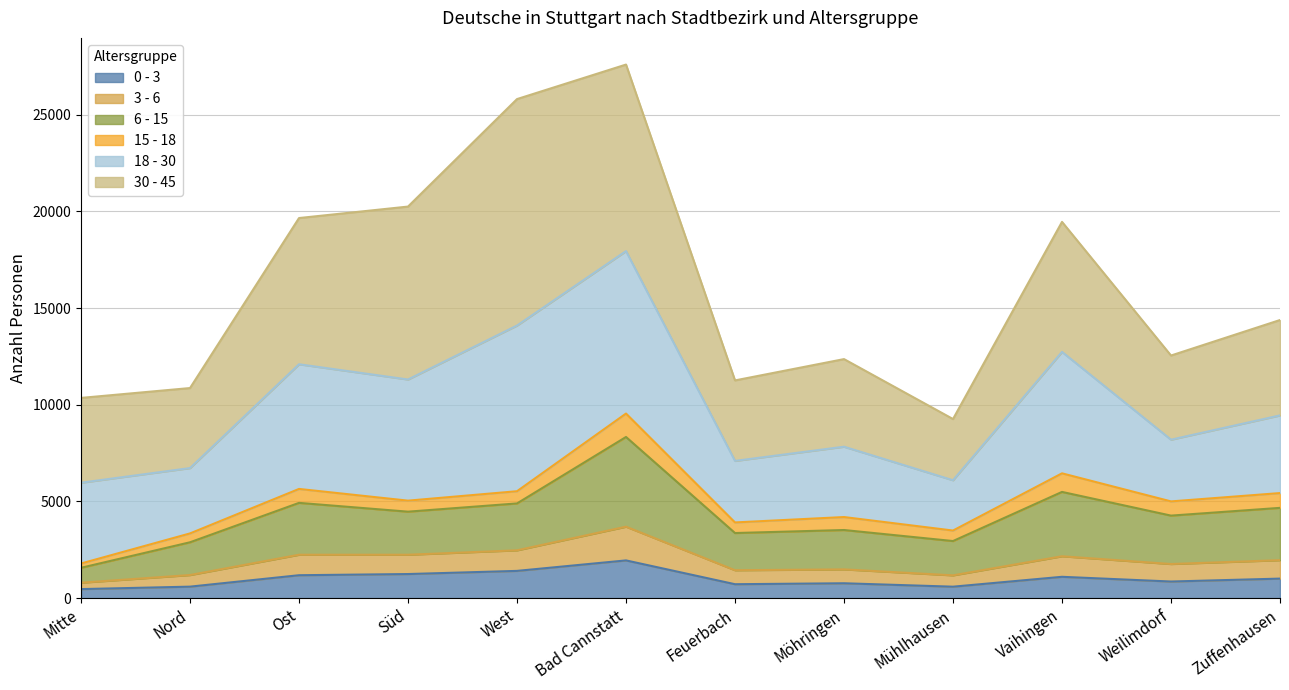

What position from the right is Mitte?

12